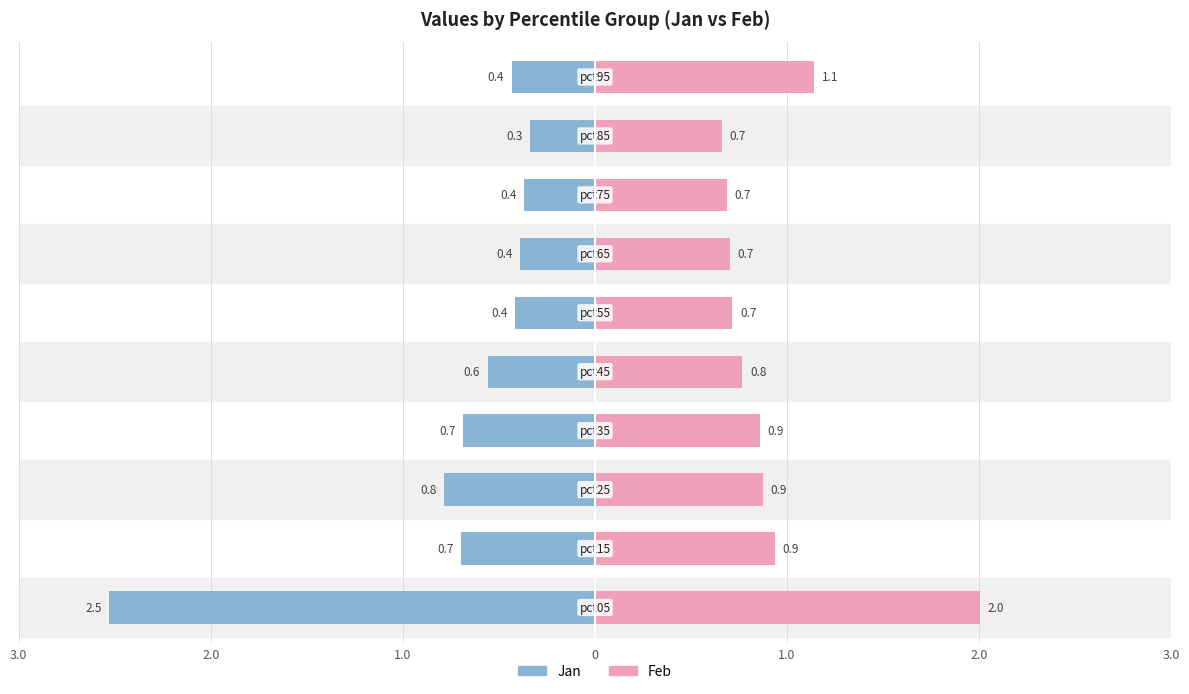

At how many categories does at least one series exceed -1?

10